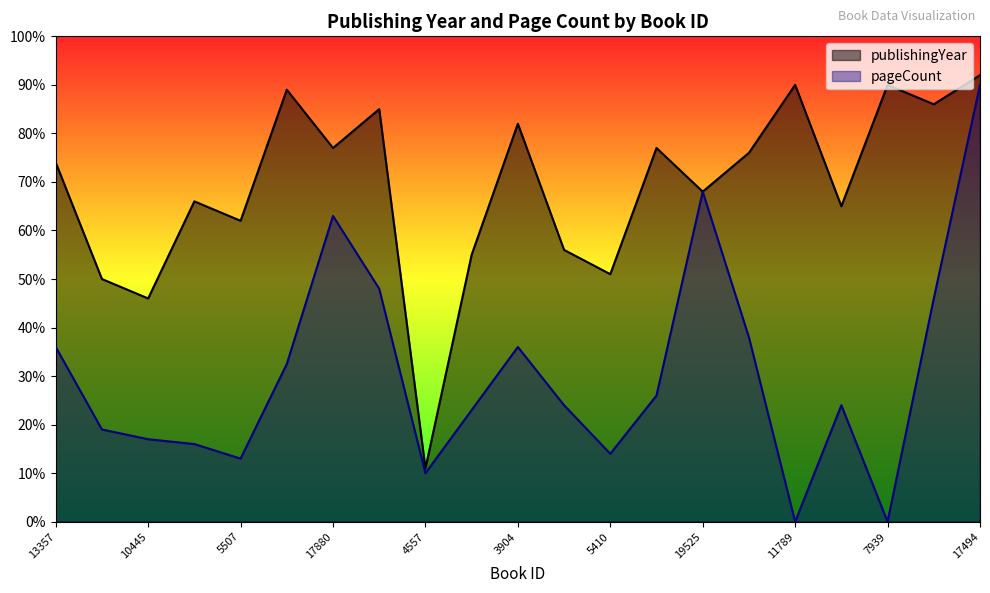

How many series are shown in this chart?

2